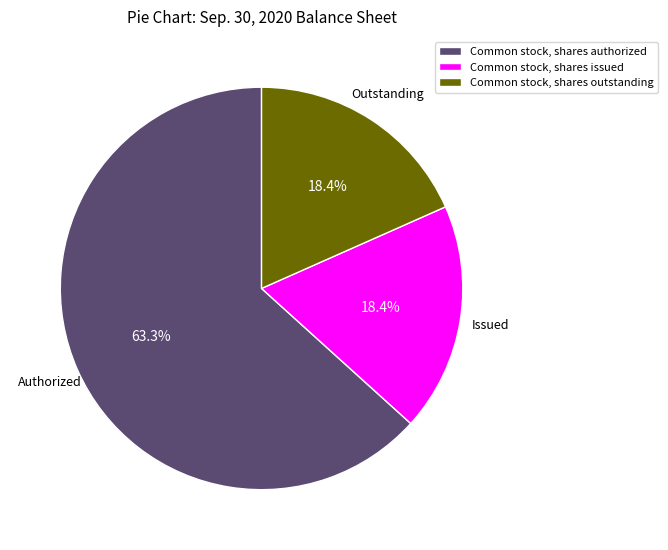

The Common stock, shares authorized slice represents 78% of the pie. True or false?

False